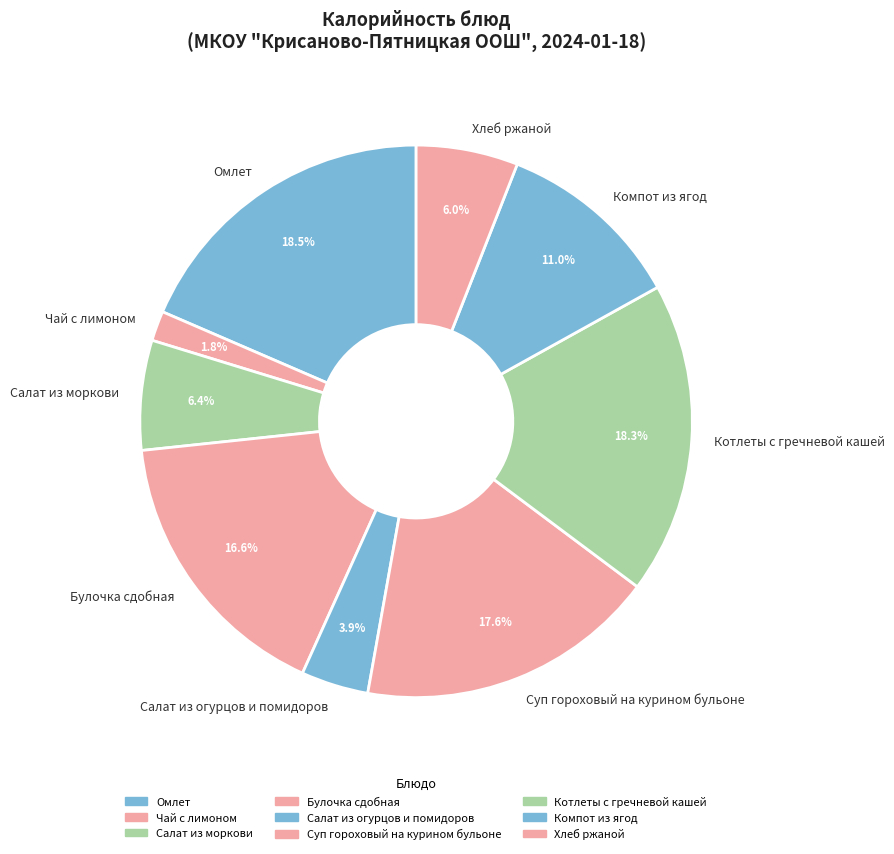

Does Котлеты с гречневой кашей represent more than half of the total?

No